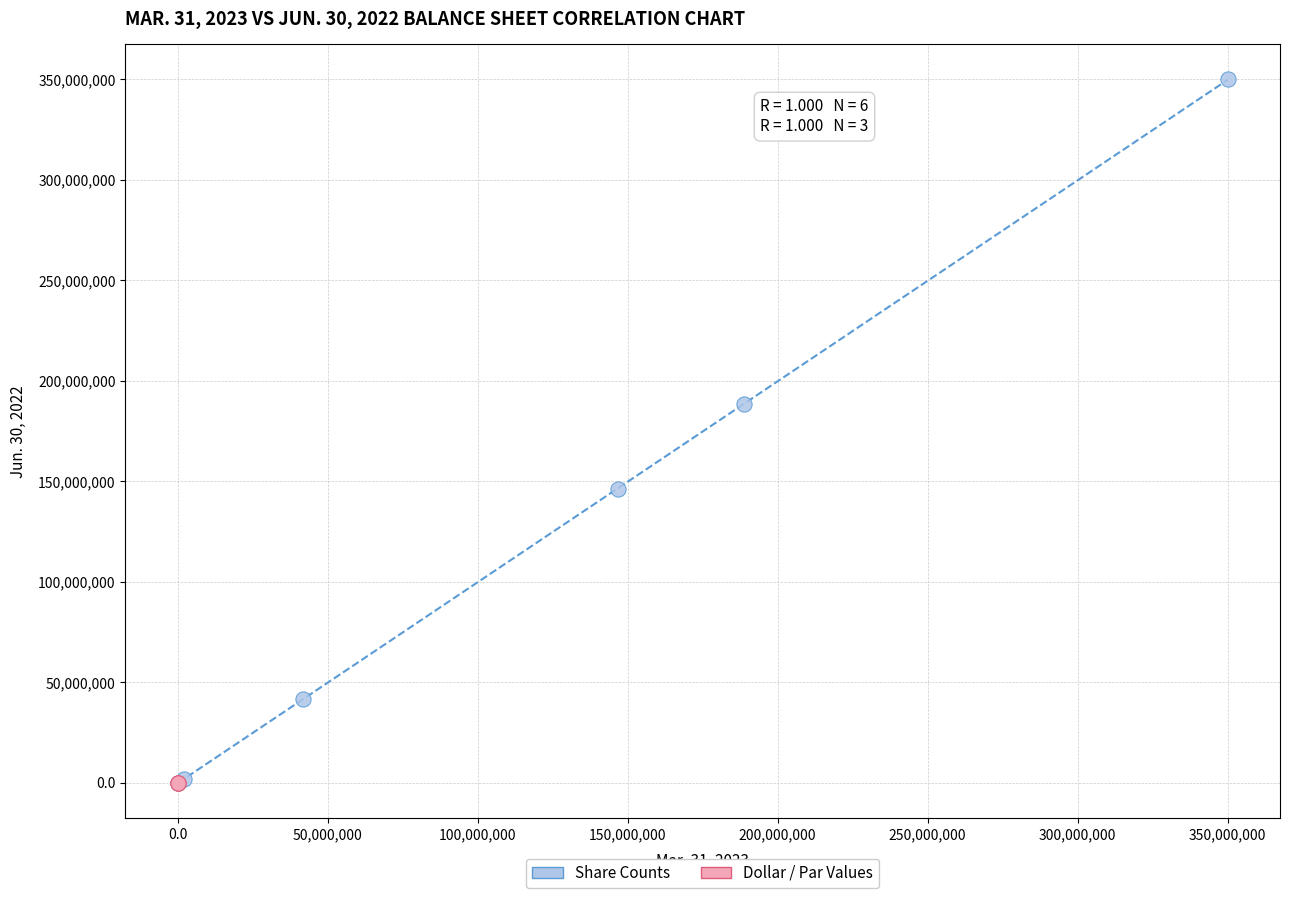

What are all the series names shown in the legend?

Share Counts, Dollar / Par Values